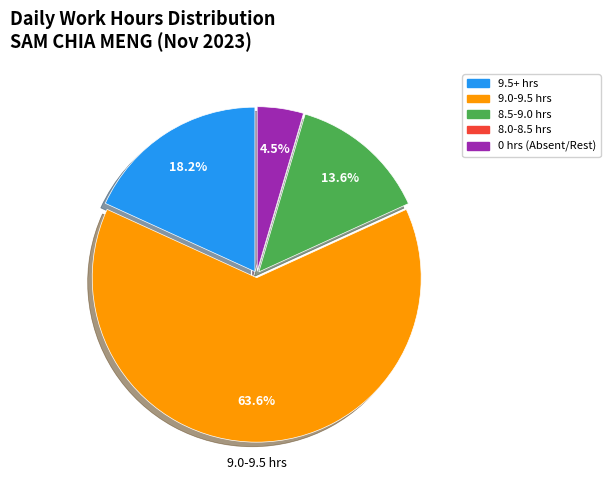

Does any single category account for the majority?

Yes